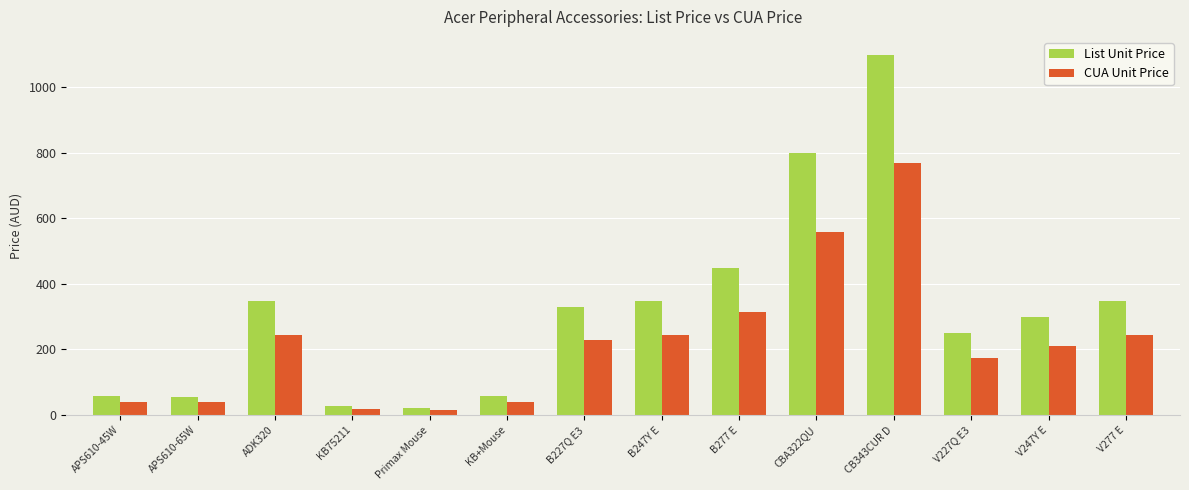

What is the label of the 12th bar from the left?

V227Q E3